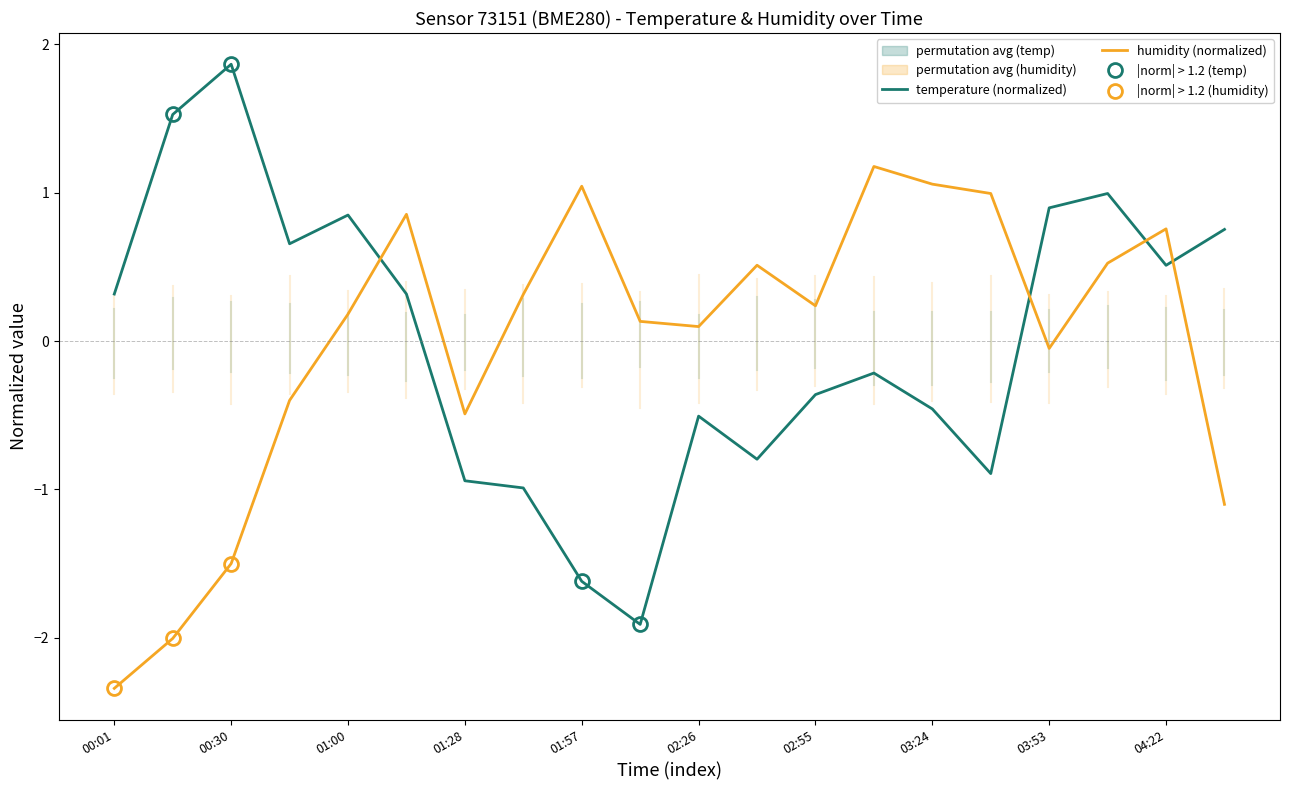

What is the label of the 2nd point from the left?

00:16